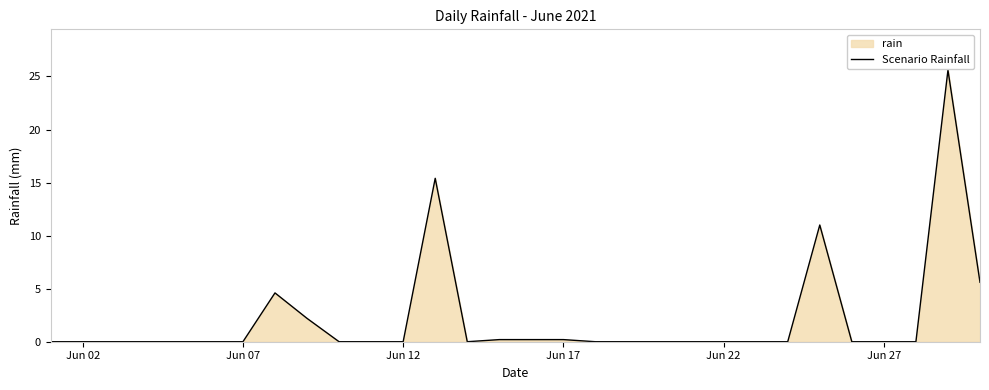

What is the maximum value shown in the chart?

25.6